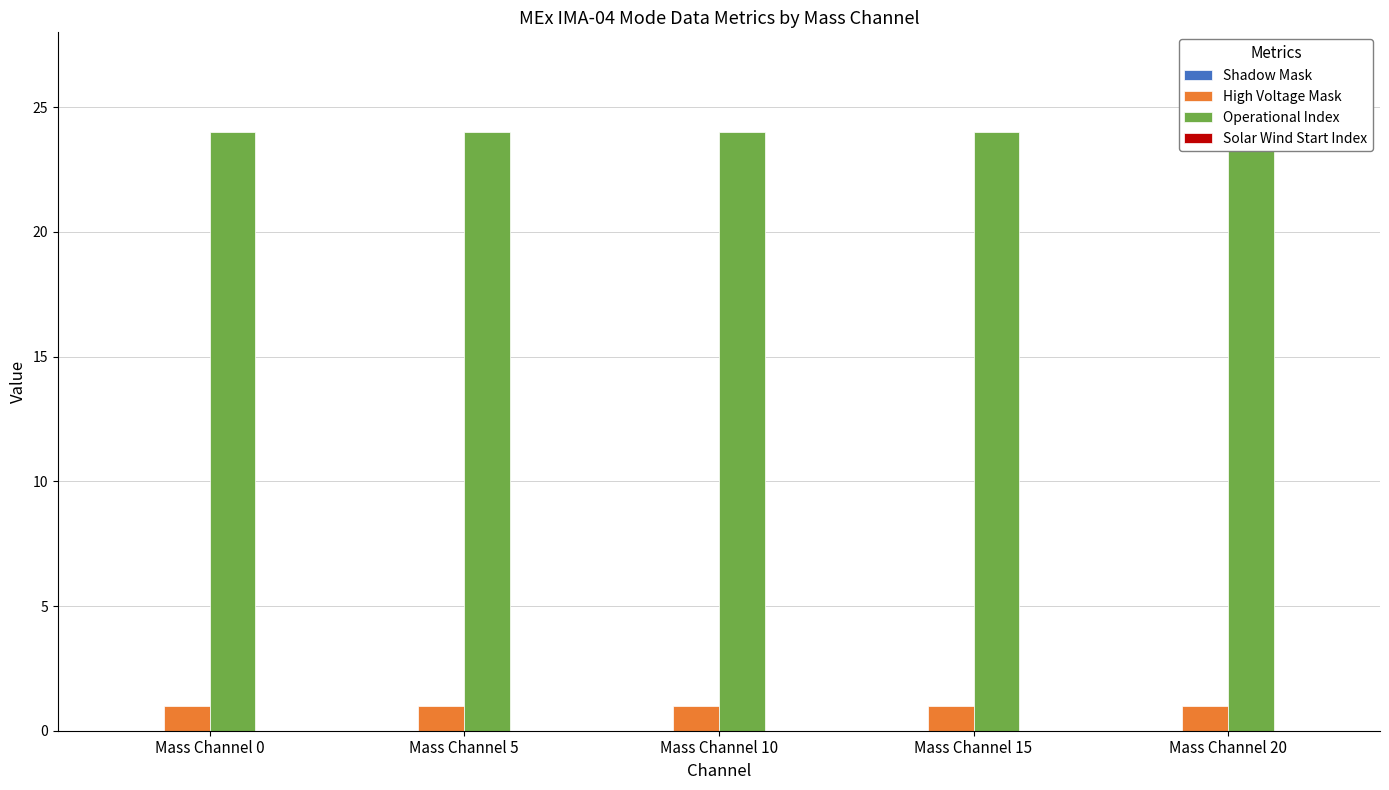

What are all the series names shown in the legend?

Shadow Mask, High Voltage Mask, Operational Index, Solar Wind Start Index